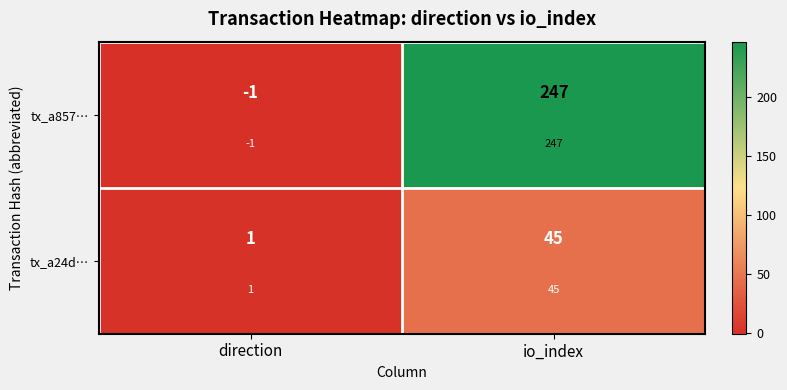

At which category is the sum across all series the highest?

io_index